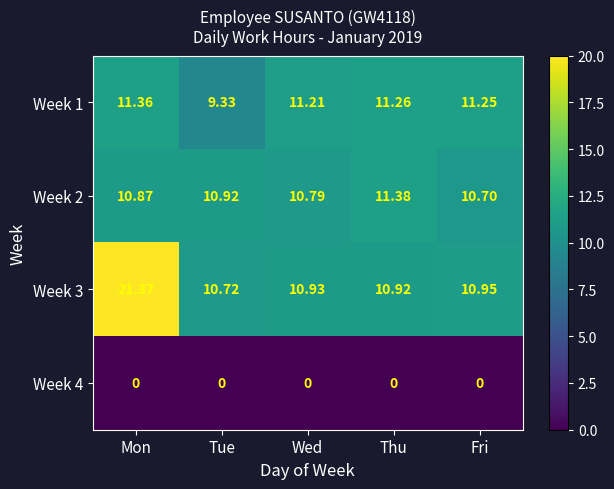

Rank the categories by Week 2 value from lowest to highest.

Fri, Wed, Mon, Tue, Thu